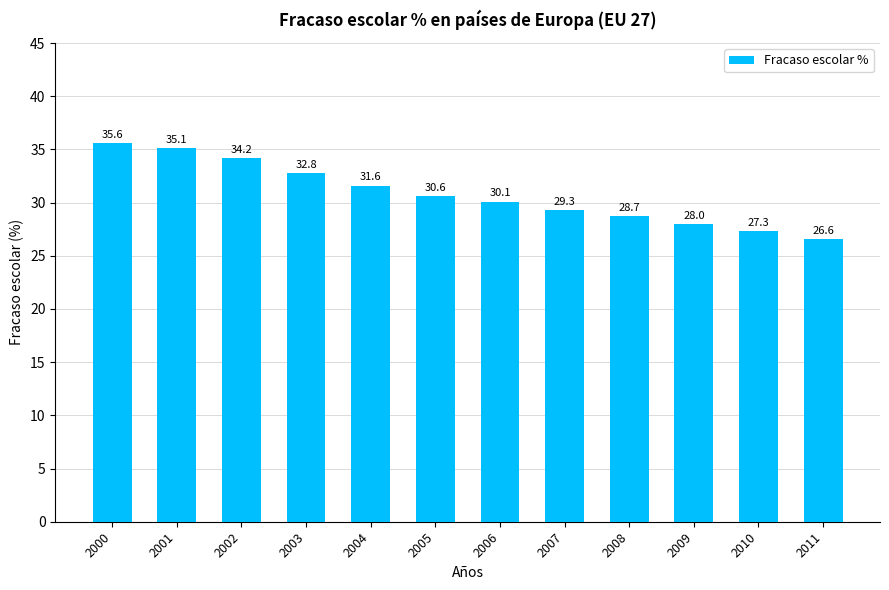

What is the value of the 8th bar from the left?

29.3